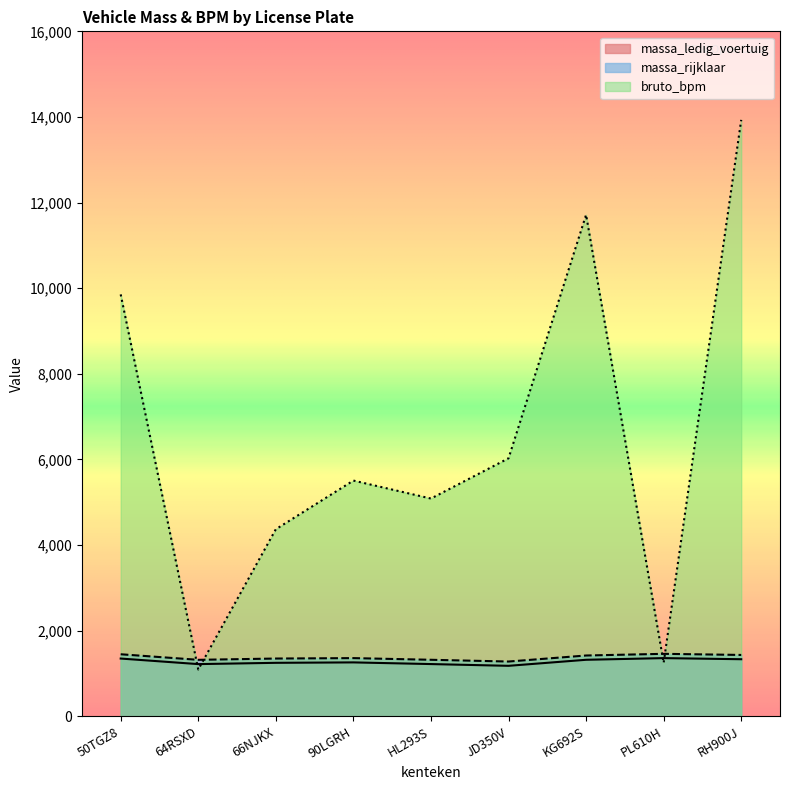

At which label does bruto_bpm reach its peak?

RH900J